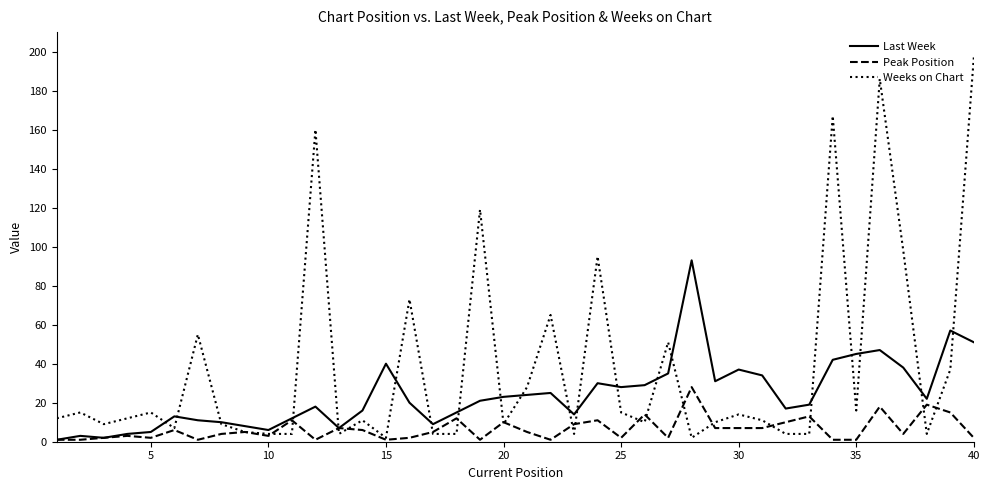

After their last crossing, which series has the higher values: Weeks on Chart or Peak Position?

Weeks on Chart